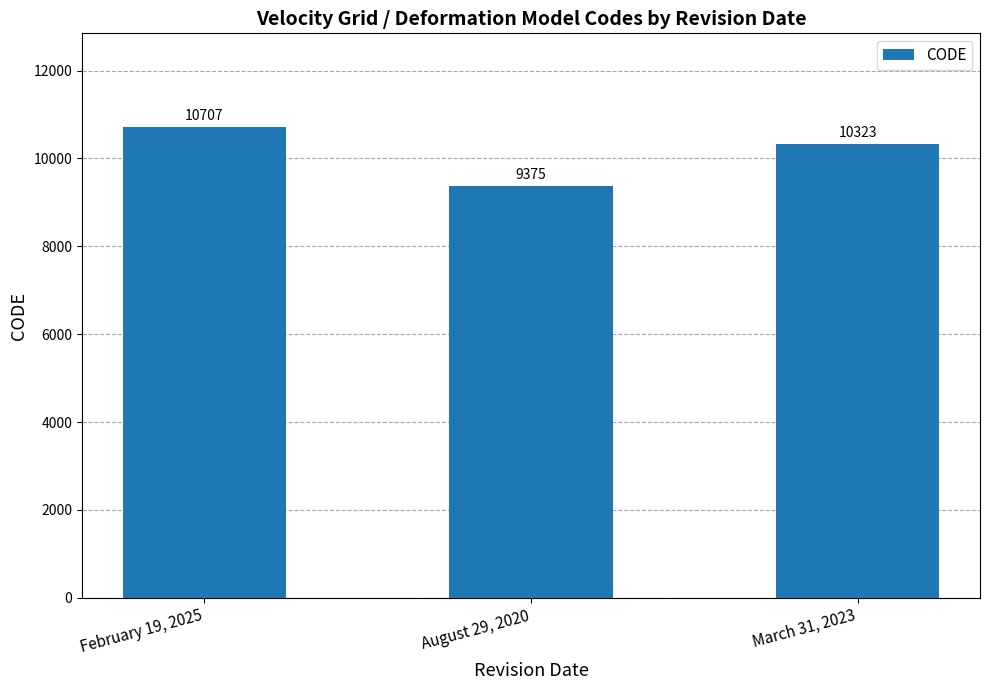

Is it true that the value at February 19, 2025 is 15283?

False